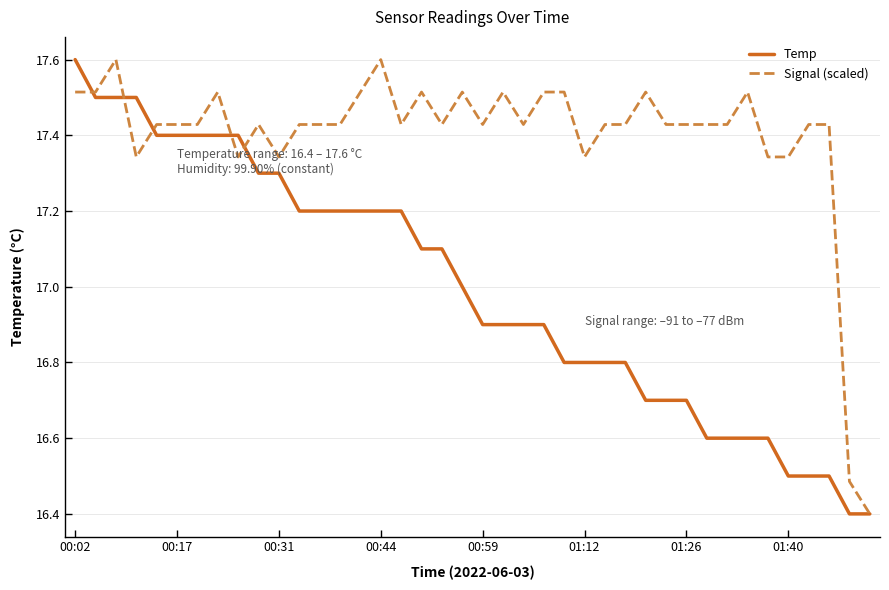

How many series are shown in this chart?

2